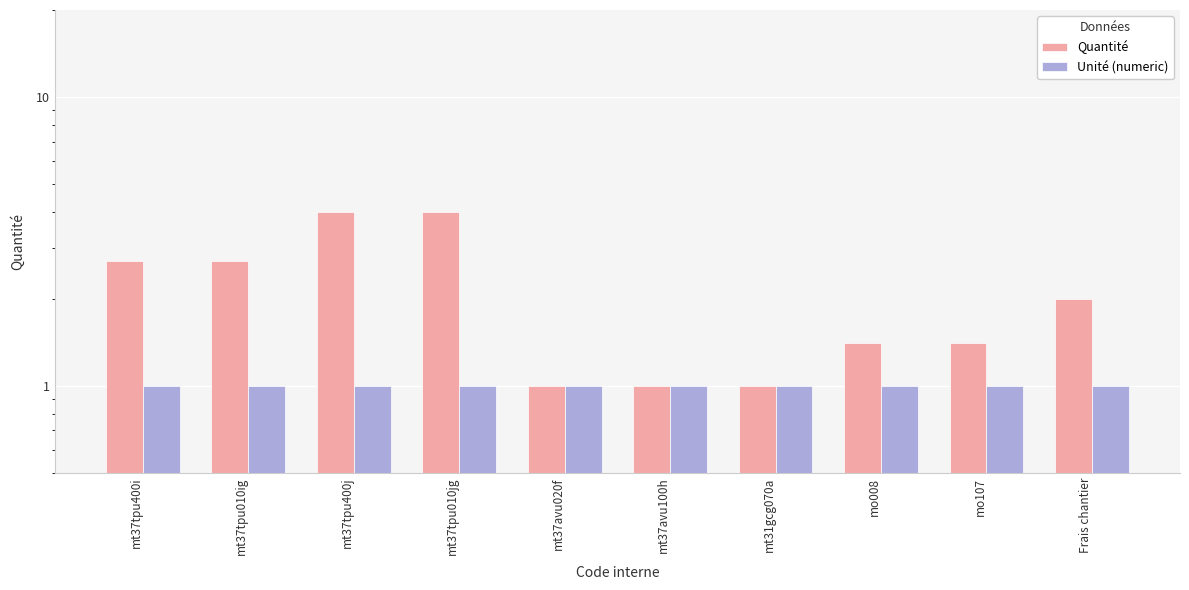

Reading right to left, transcribe all the data shown in this chart.

Quantité: Frais chantier=2.0	mo107=1.4	mo008=1.4	mt31gcg070a=1.0	mt37avu100h=1.0	mt37avu020f=1.0	mt37tpu010jg=4.0	mt37tpu400j=4.0	mt37tpu010ig=2.7	mt37tpu400i=2.7
Unité (numeric): Frais chantier=1.0	mo107=1.0	mo008=1.0	mt31gcg070a=1.0	mt37avu100h=1.0	mt37avu020f=1.0	mt37tpu010jg=1.0	mt37tpu400j=1.0	mt37tpu010ig=1.0	mt37tpu400i=1.0